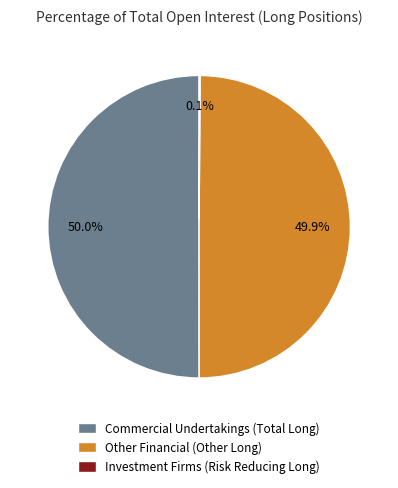

What is the total percentage of Commercial Undertakings (Total Long) and Other Financial (Other Long)?

99.9%